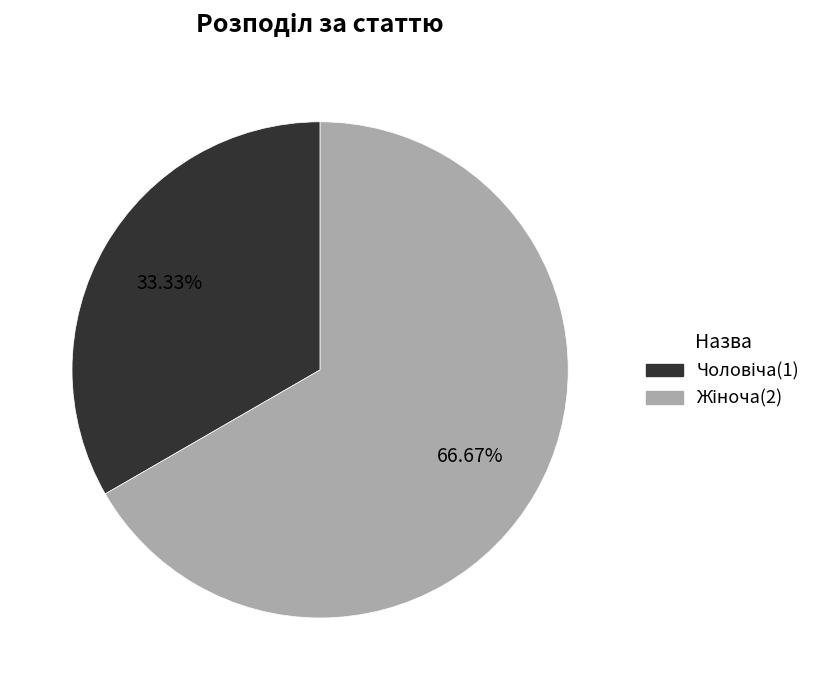

Is there any slice that represents more than half of the pie?

Yes